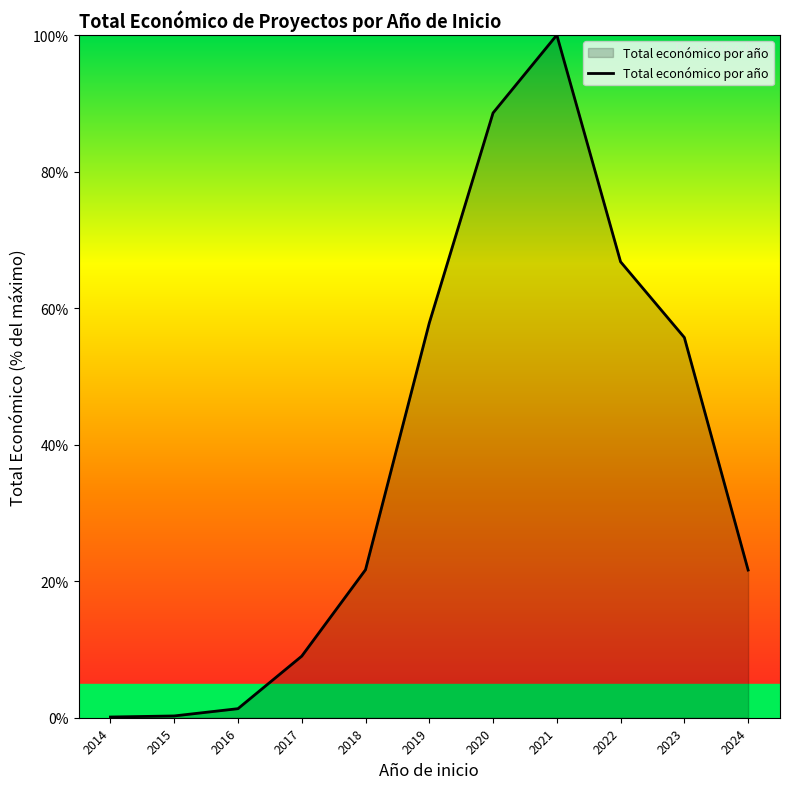

What is the sum of all values?

422.9